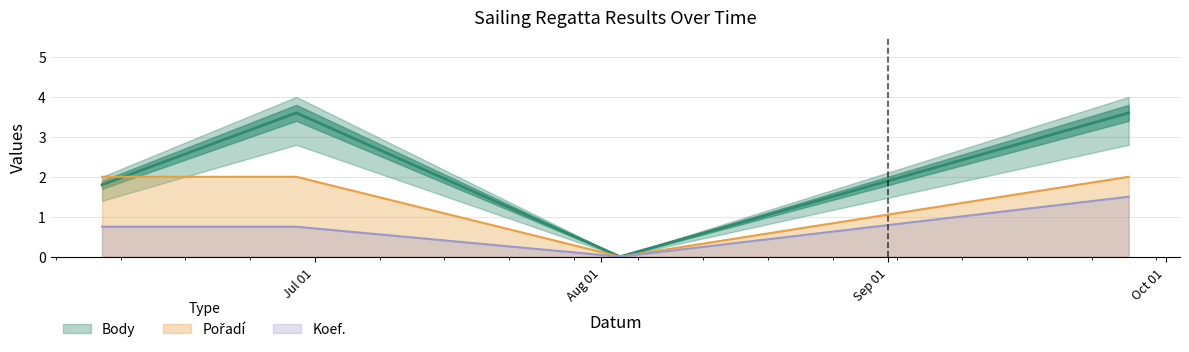

Count the Koef. values in the range 0 to 1.

3